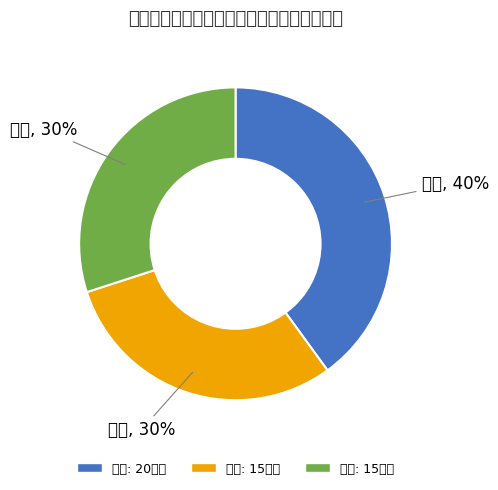

Which slice is the largest?

语文